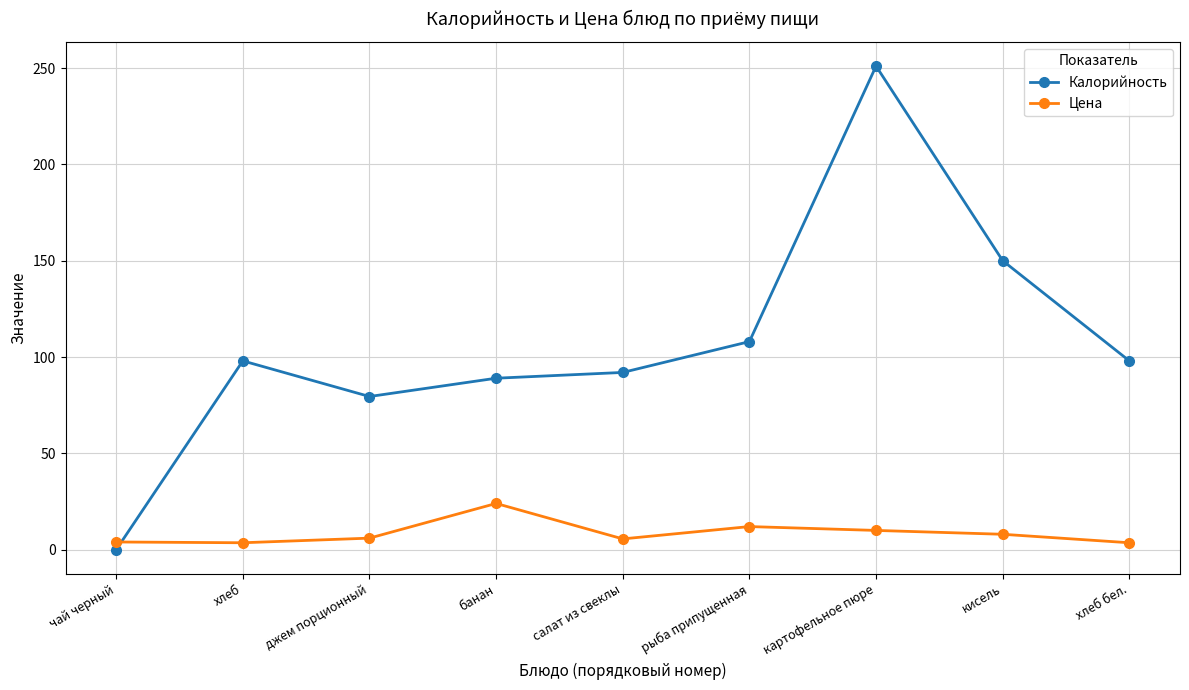

What is the total value across all series at банан?

113.0